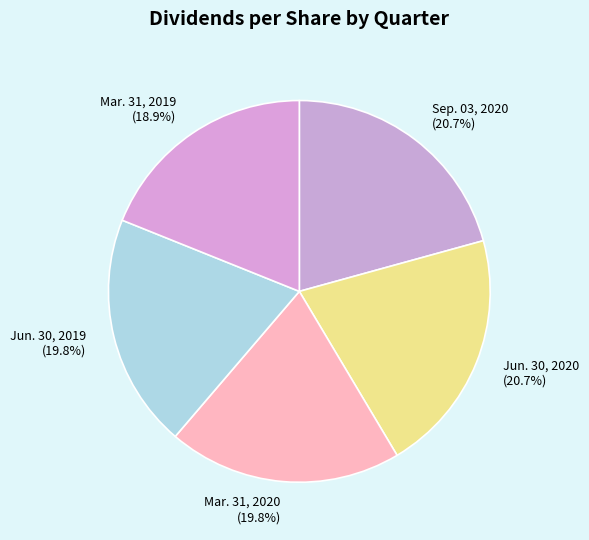

True or false: Jun. 30, 2019 accounts for 8% of the total.

False